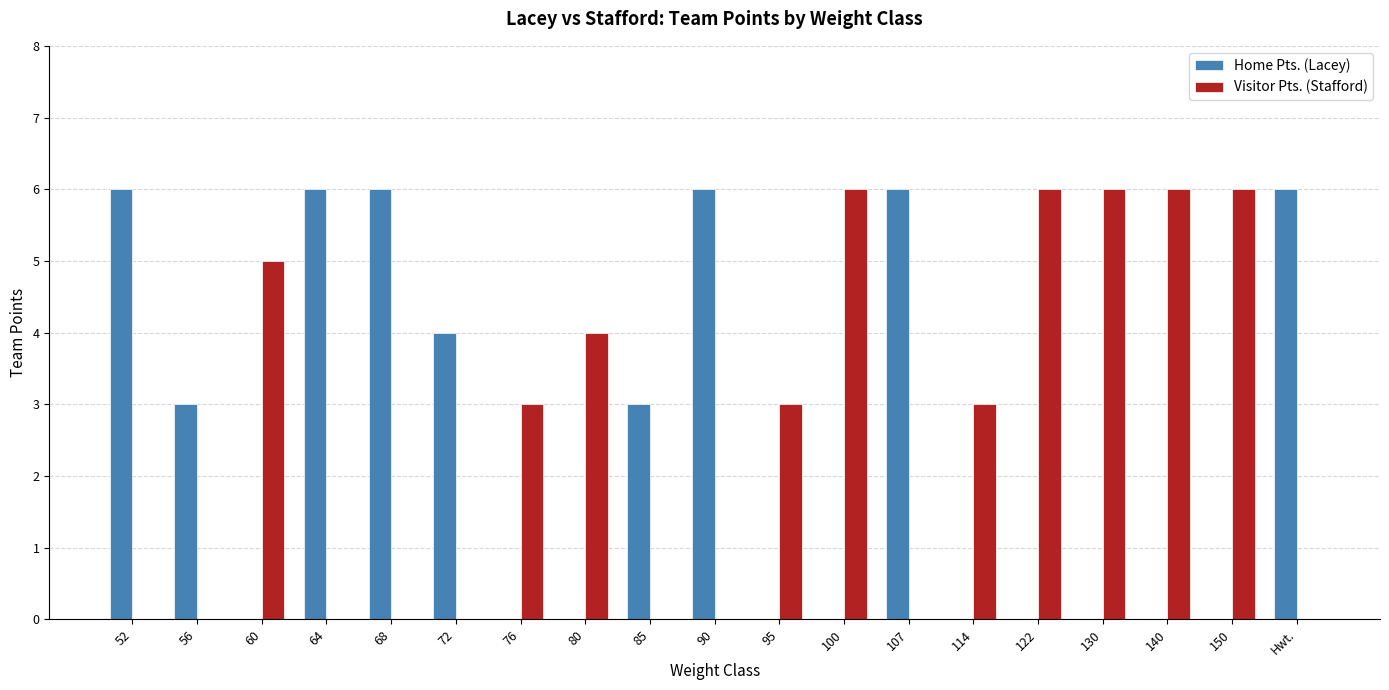

What is the average value of the Home Pts. (Lacey) series?

2